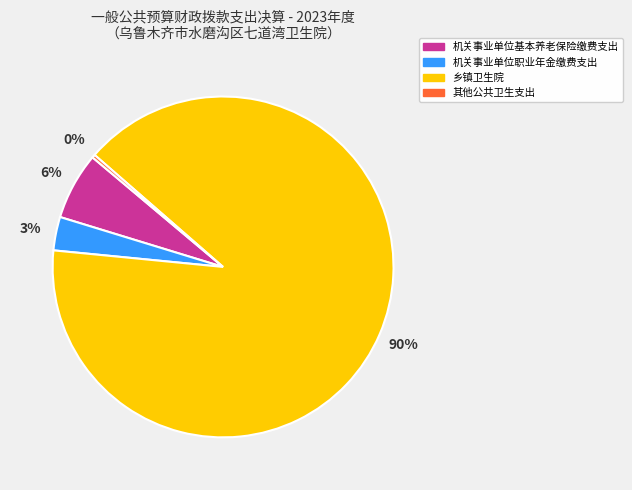

To the nearest percent, what portion does 机关事业单位职业年金缴费支出 represent?

3%